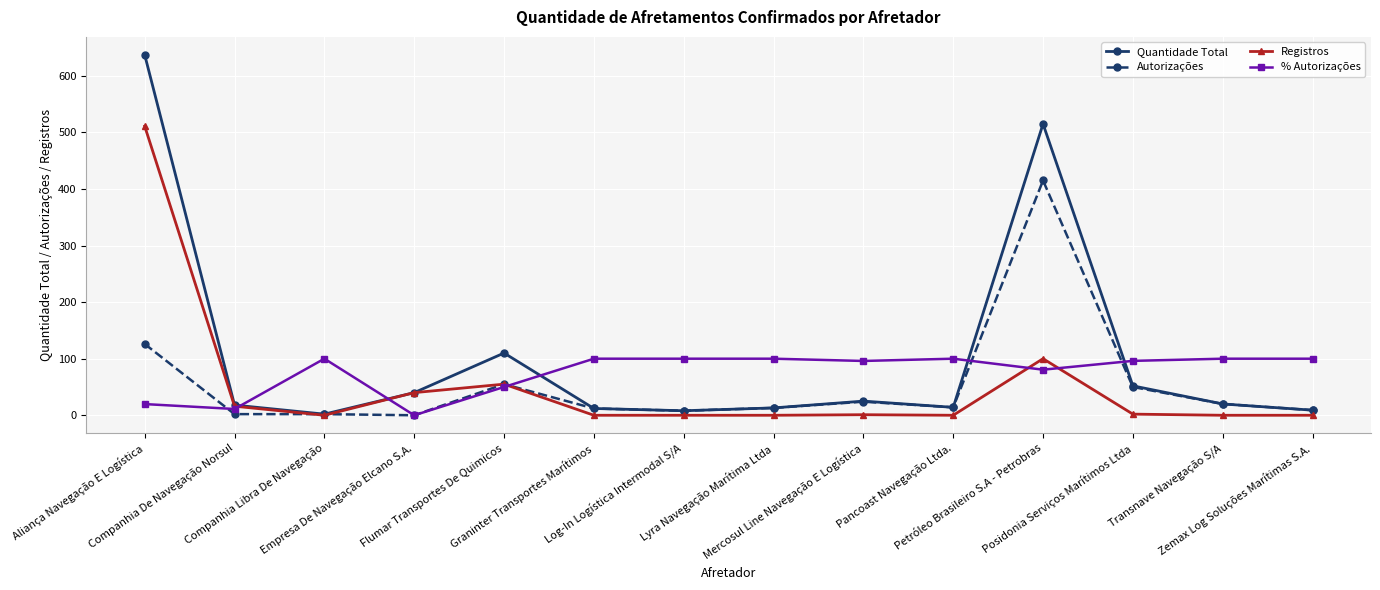

How many data points does each series have?

14